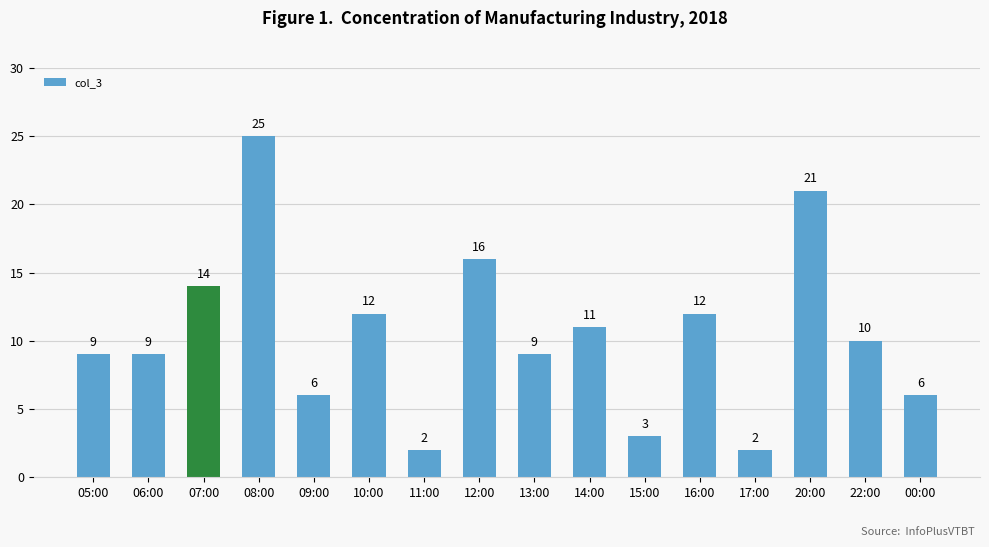

What is the label of the 1st bar from the right?

00:00